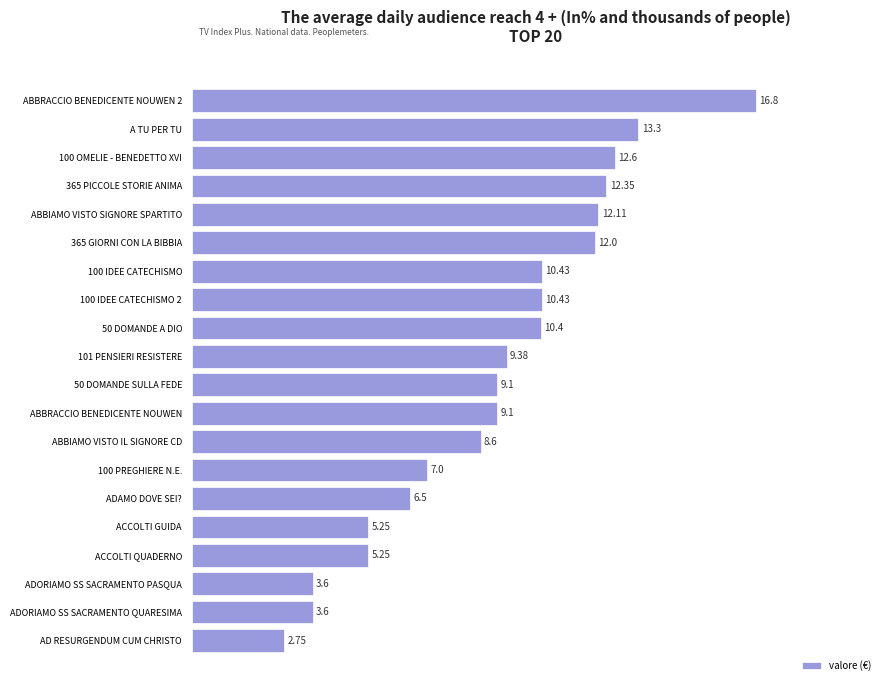

Which has a higher value, 50 DOMANDE A DIO or ABBIAMO VISTO IL SIGNORE CD?

50 DOMANDE A DIO